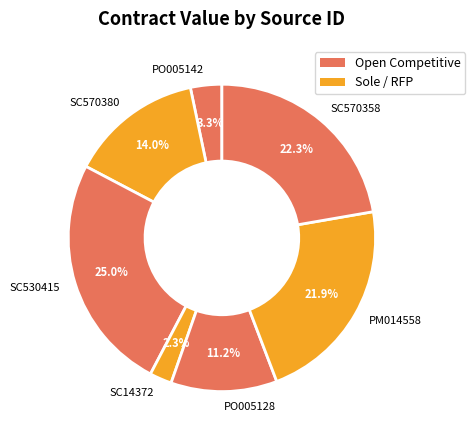

Which has a higher value, SC570358 or SC14372?

SC570358